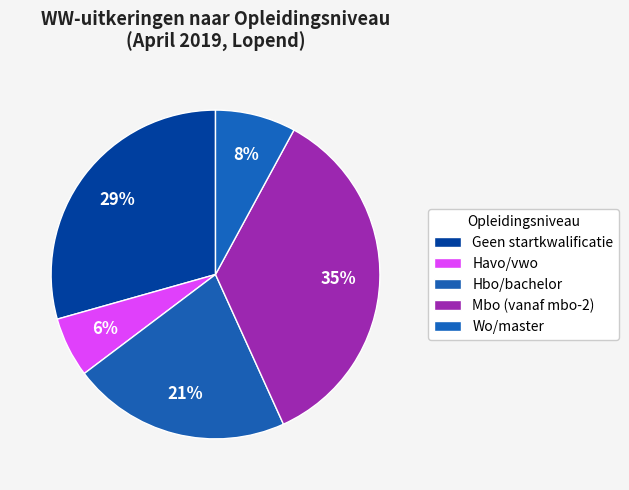

Is there a majority slice in this chart?

No